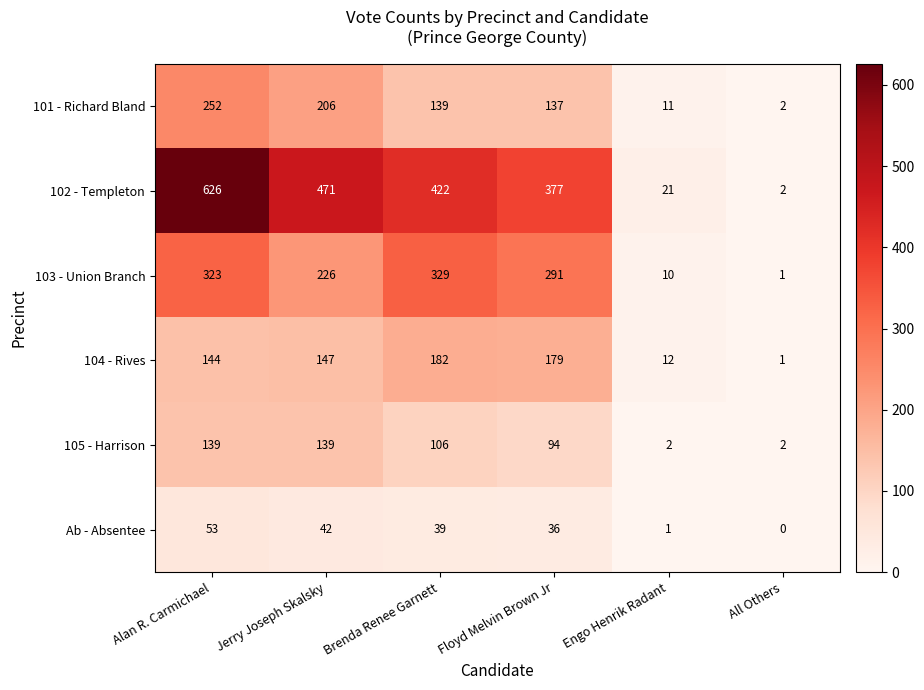

What is the sum of all 104 - Rives values?

665